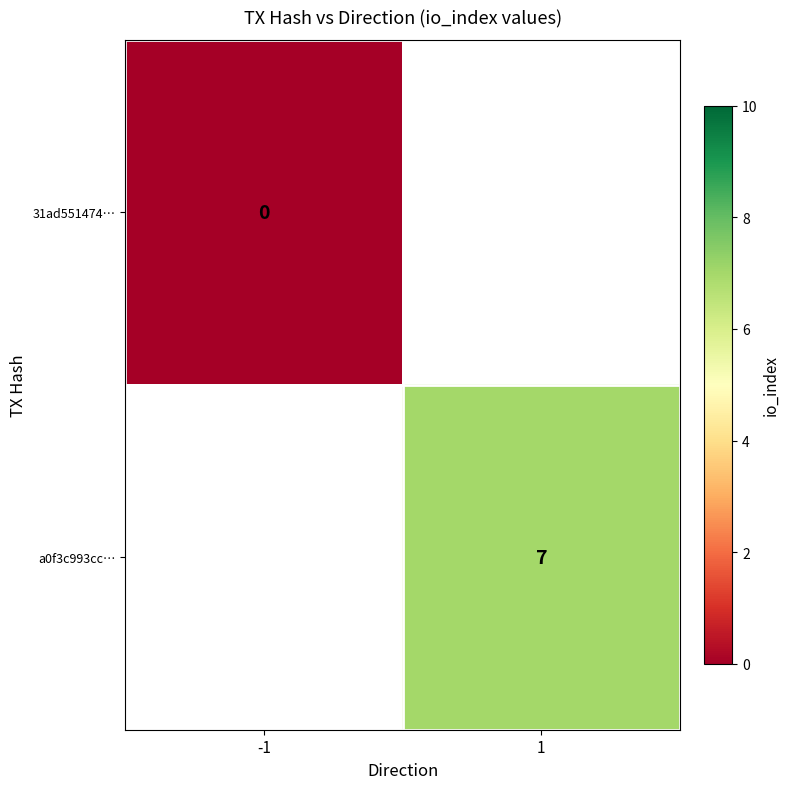

True or false: a0f3c993cc… has a value of 11 at 1.

False